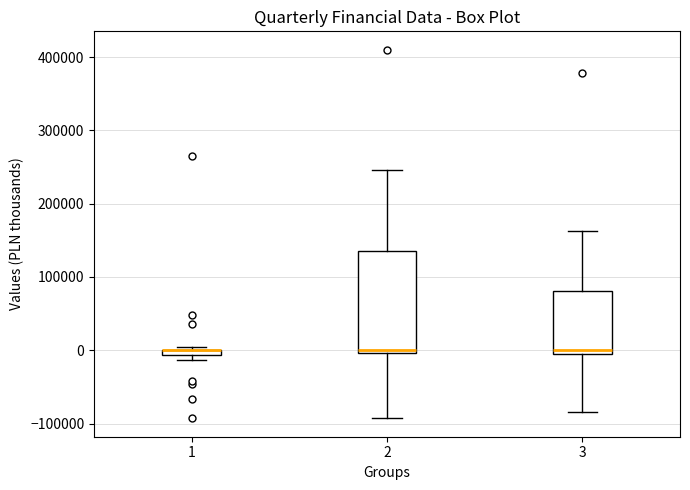

Which box is the tallest, from its lower edge to its upper edge?

2